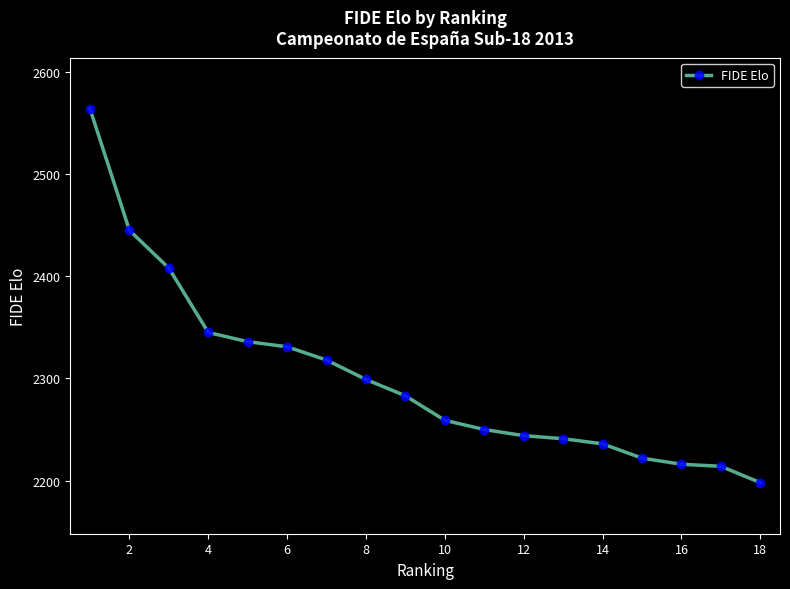

What is the value of the 5th point from the left?

2336